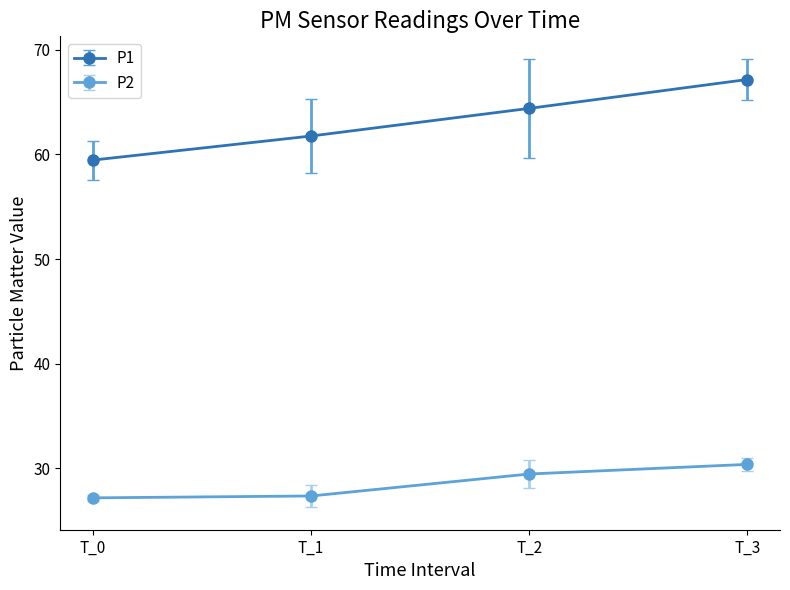

Rank the series by their average value, from highest to lowest.

P1, P2